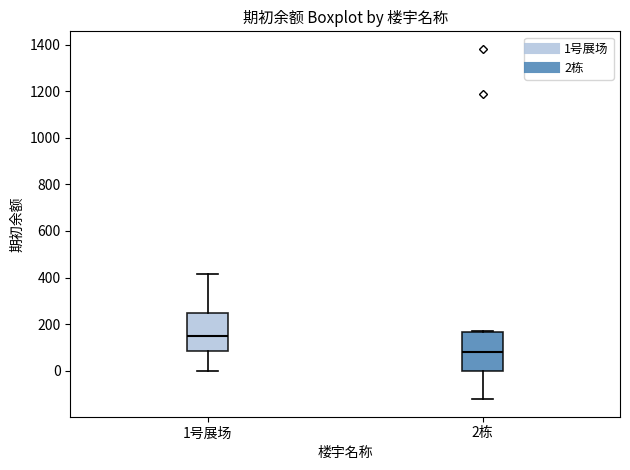

Which box's median line is the highest?

1号展场